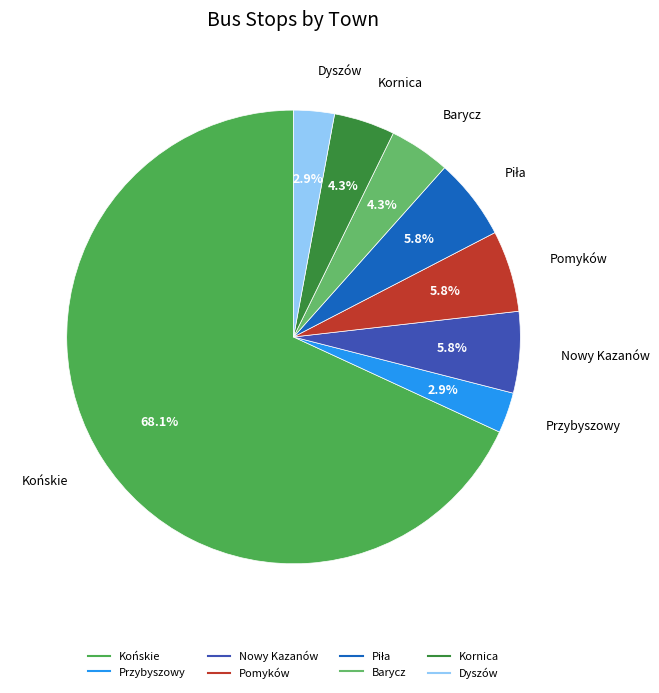

Between Końskie and Nowy Kazanów, which is larger?

Końskie